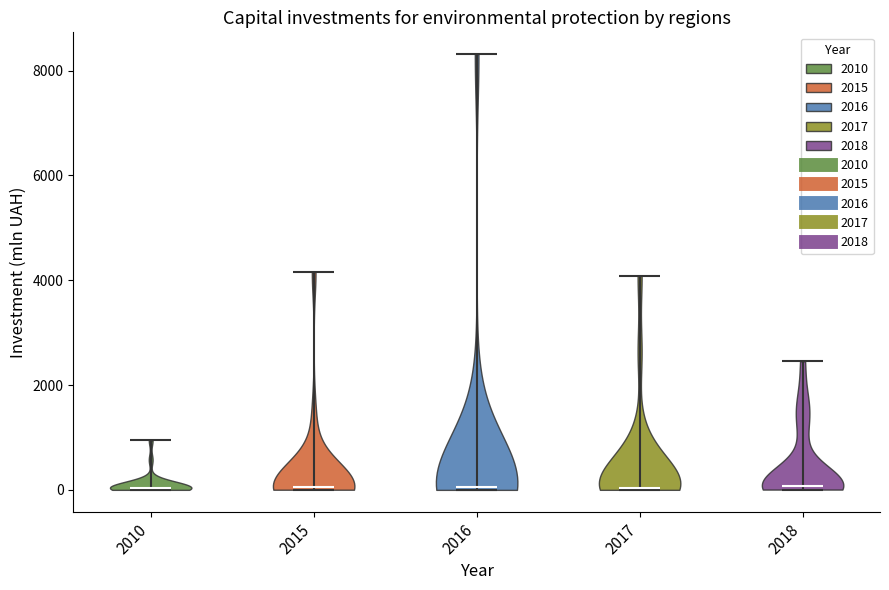

What is the highest point the violin at x = 2017 reaches on the y-axis? The values are not printed on the chart, so give them approximately, as read against the axis.

4000